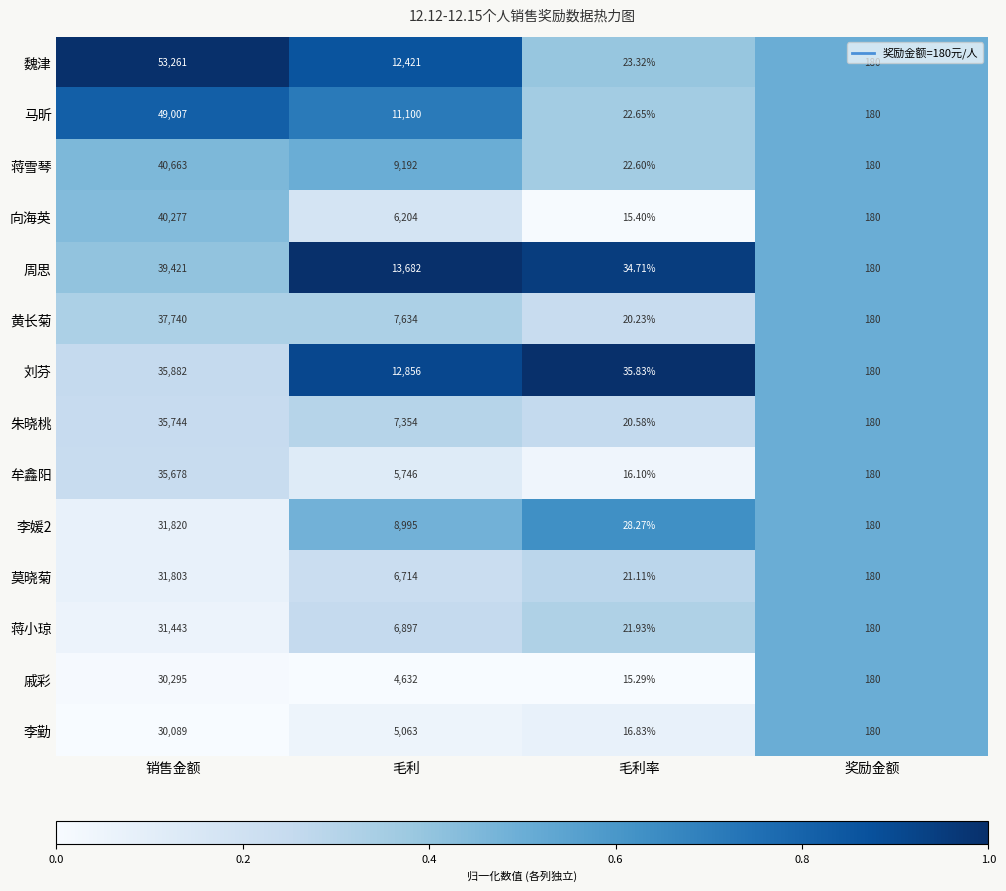

At which category is the sum across all series the highest?

销售金额